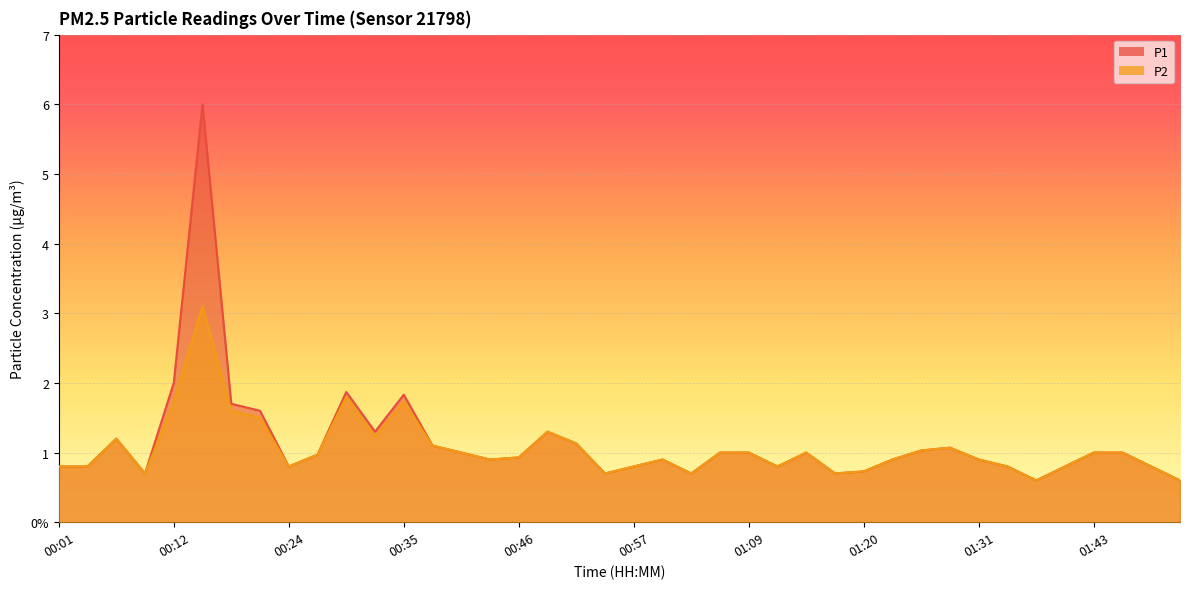

At which category is the sum across all series the highest?

00:15